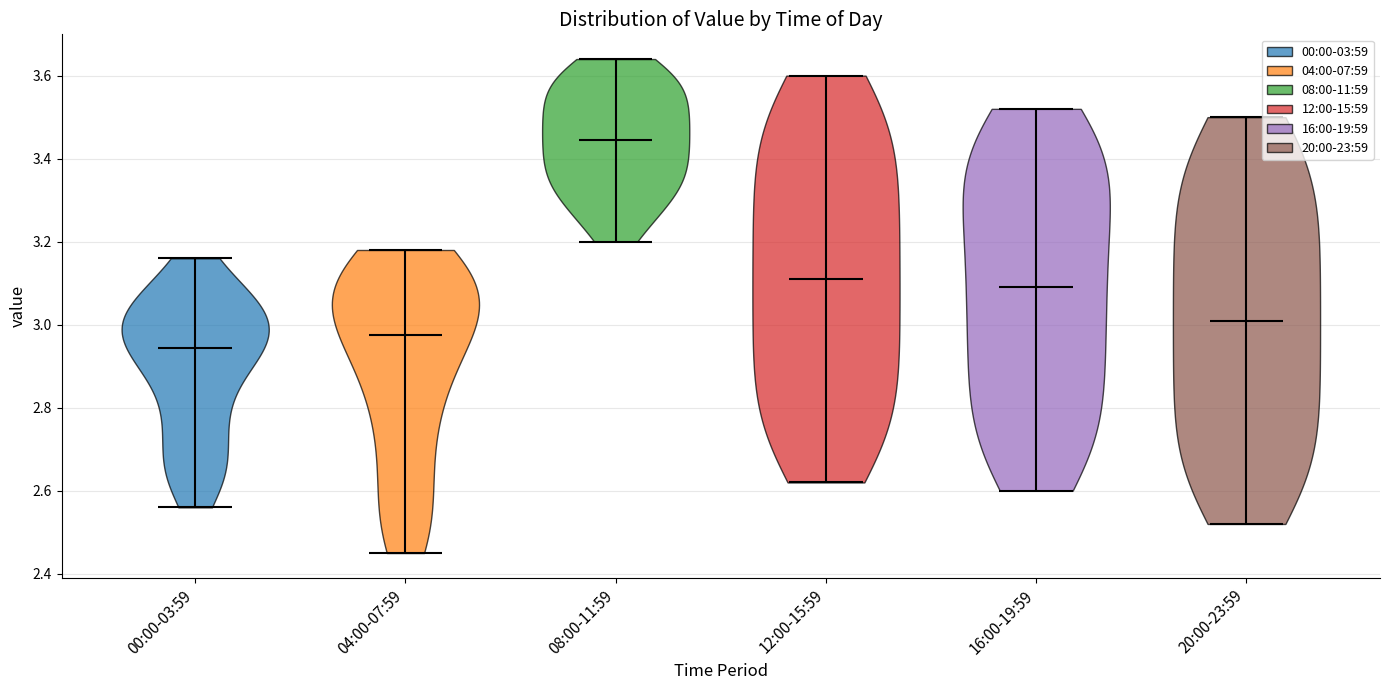

Reading left to right, read every violin against the y-axis: where its median line is, and the lowest and highest points it reaches. The values are not printed on the chart, so give them approximately, as read against the axis.

00:00-03:59: median line 2.94, lowest point 2.56, highest point 3.16
04:00-07:59: median line 2.98, lowest point 2.46, highest point 3.18
08:00-11:59: median line 3.44, lowest point 3.20, highest point 3.64
12:00-15:59: median line 3.12, lowest point 2.62, highest point 3.60
16:00-19:59: median line 3.10, lowest point 2.60, highest point 3.52
20:00-23:59: median line 3.02, lowest point 2.52, highest point 3.50